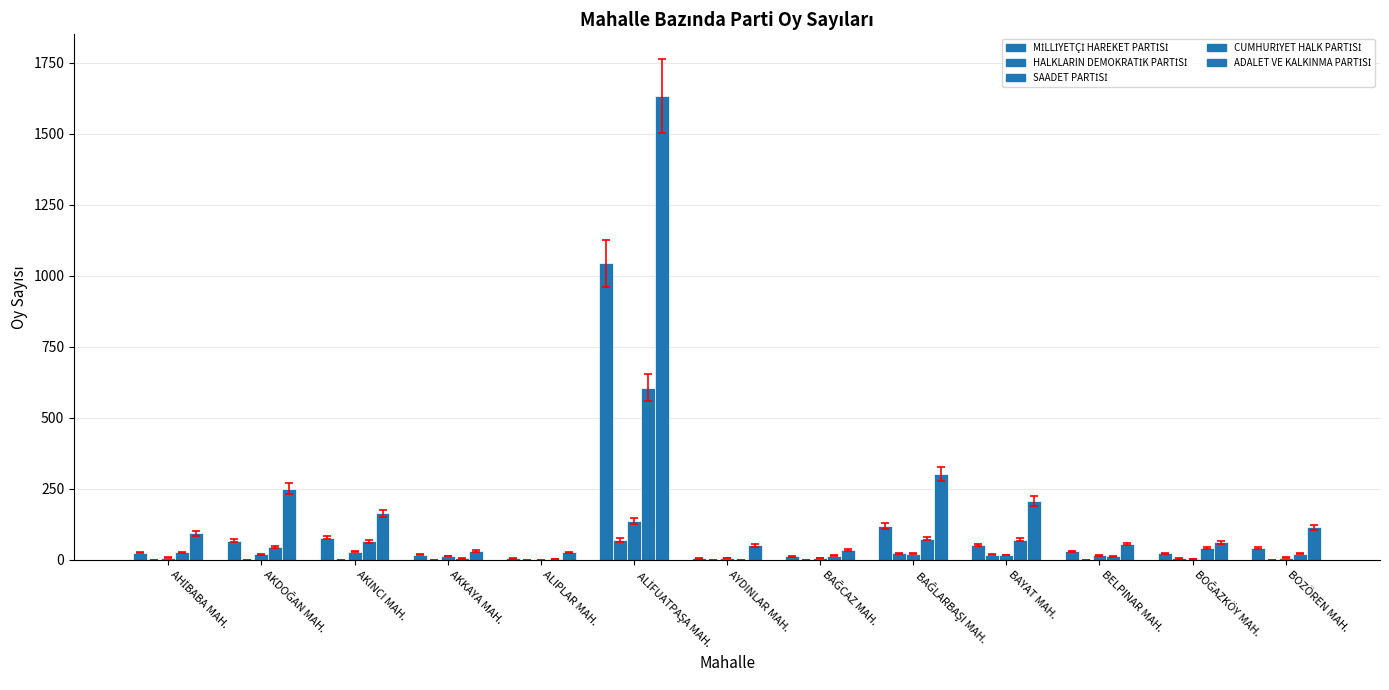

What is the value of the ADALET VE KALKINMA PARTİSİ bar at the 2nd from the left?

251